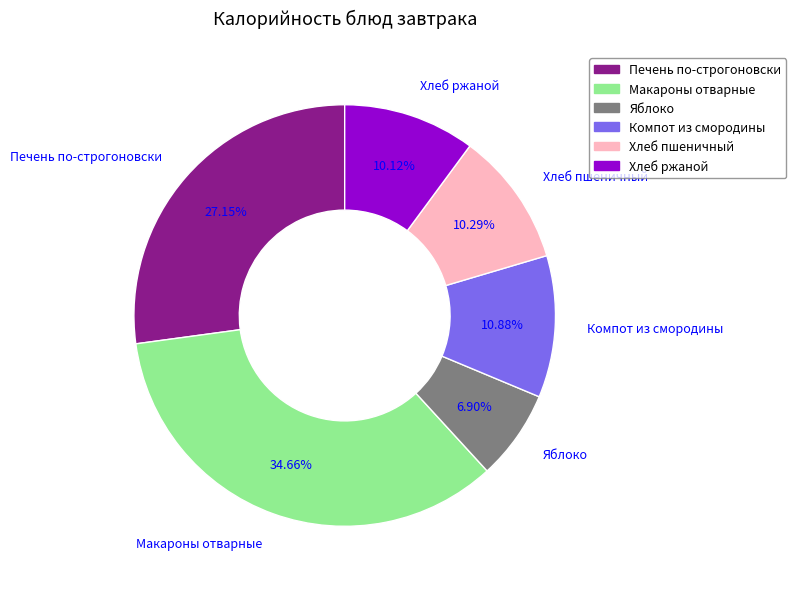

To the nearest percent, what portion does Компот из смородины represent?

11%